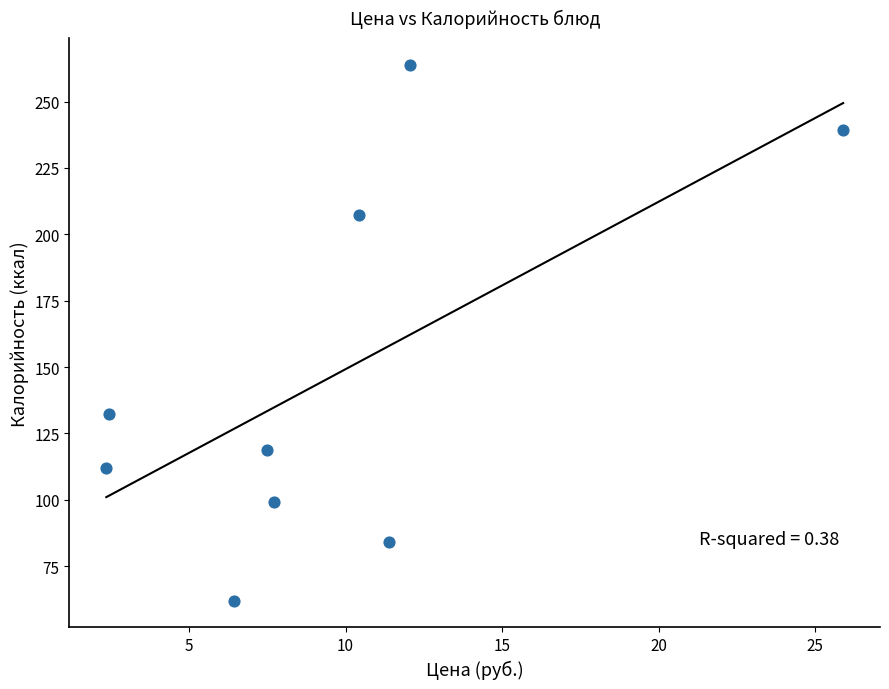

What is the average X value?

9.6